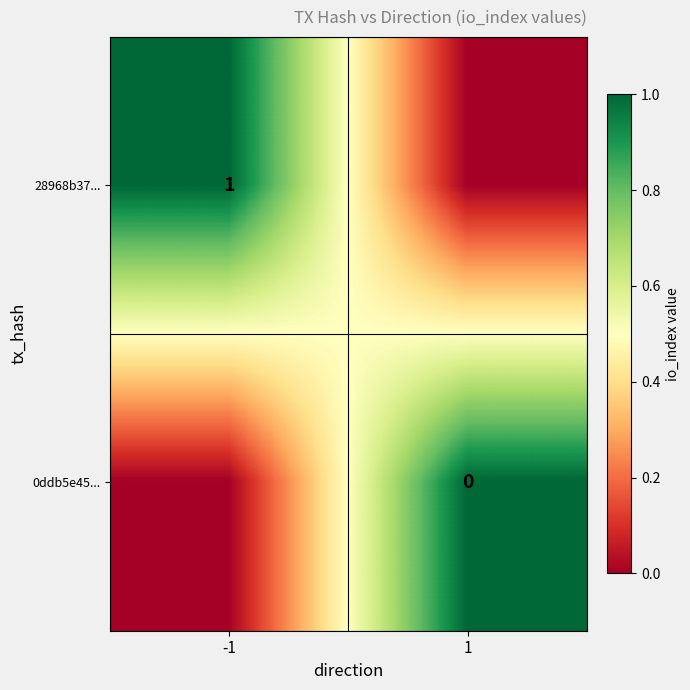

What is the sum of the 28968b37... values at 1 and -1?

1